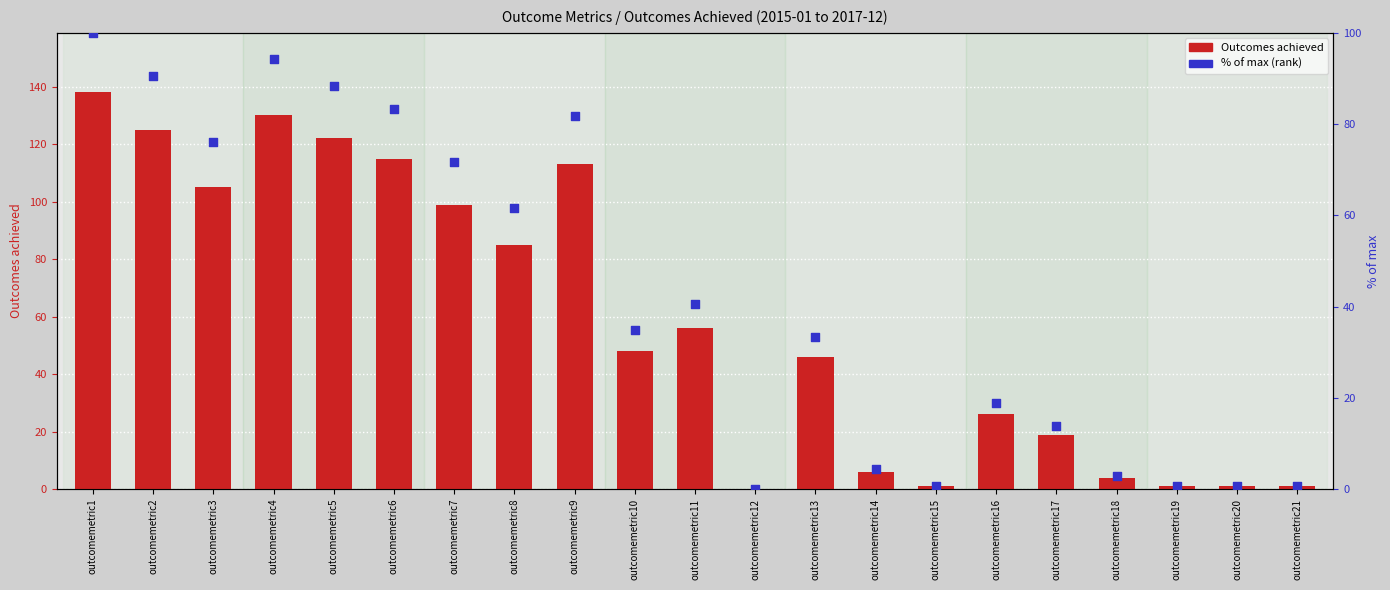

Which series contains the lowest Y value?

Outcomes achieved